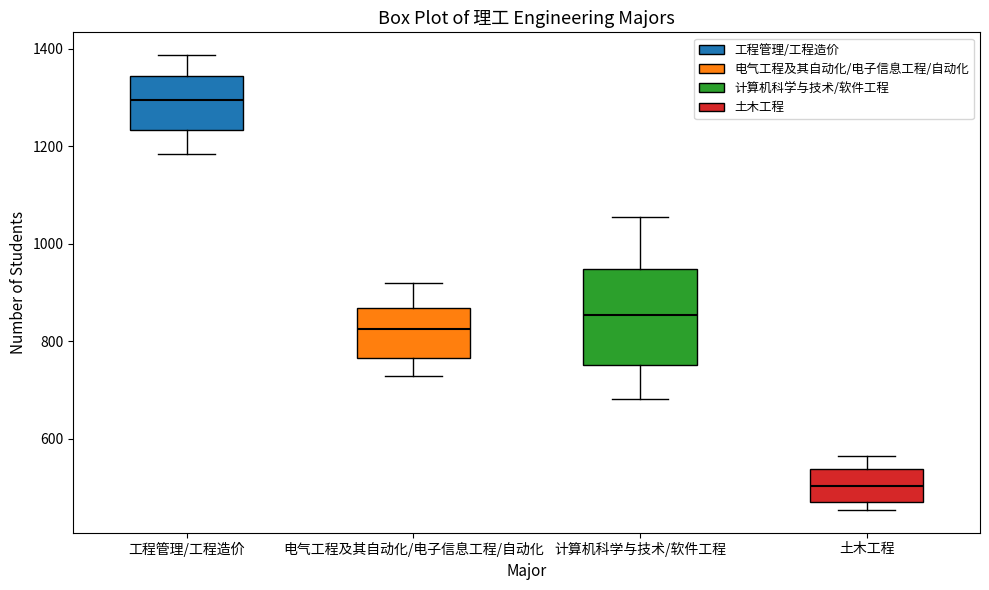

Comparing the boxes themselves (not the whiskers), which one is the tallest?

计算机科学与技术/软件工程